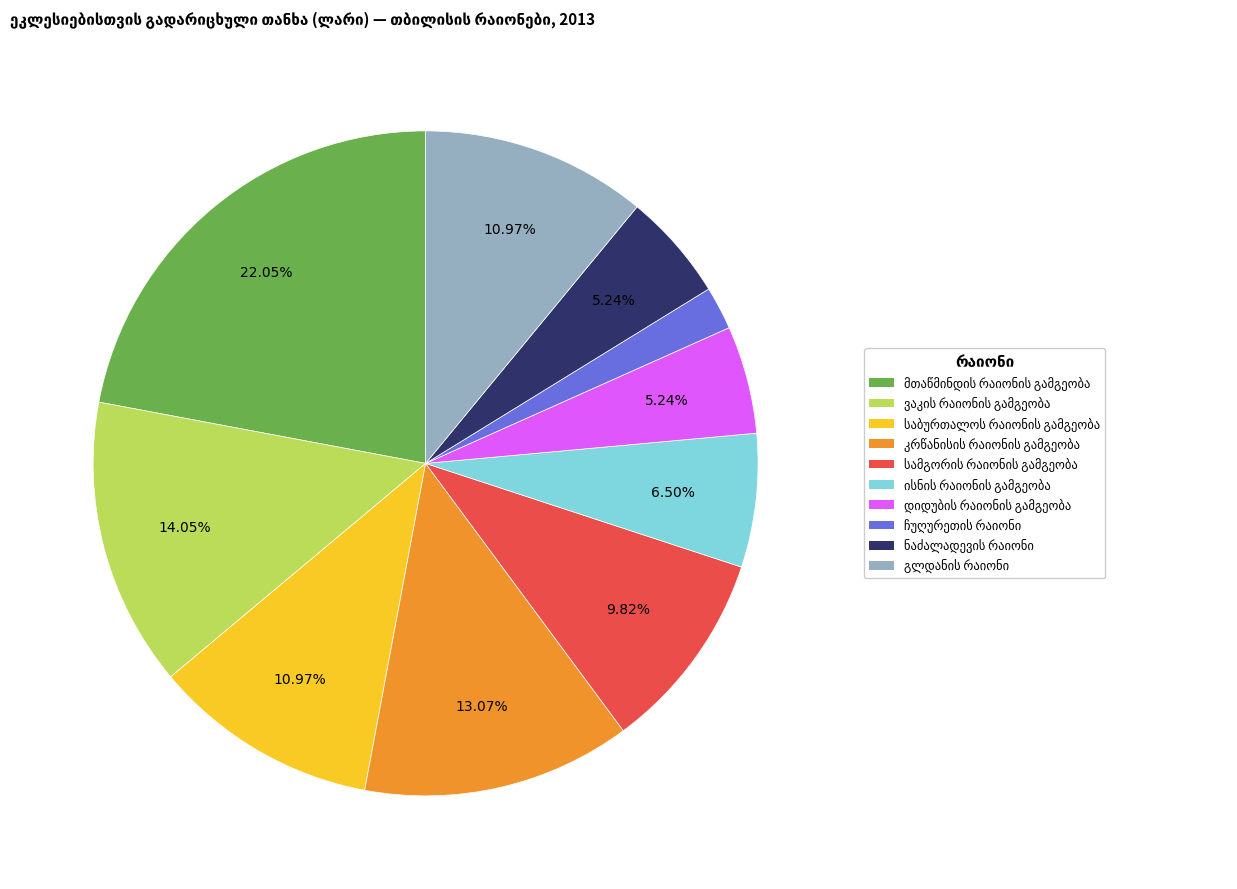

Count the number of slices in the pie.

10